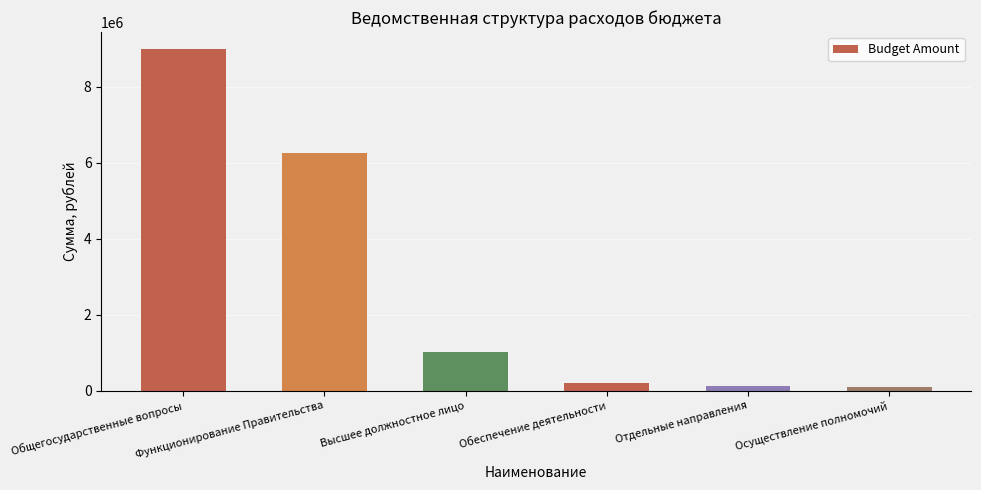

What position from the left is Функционирование Правительства?

2